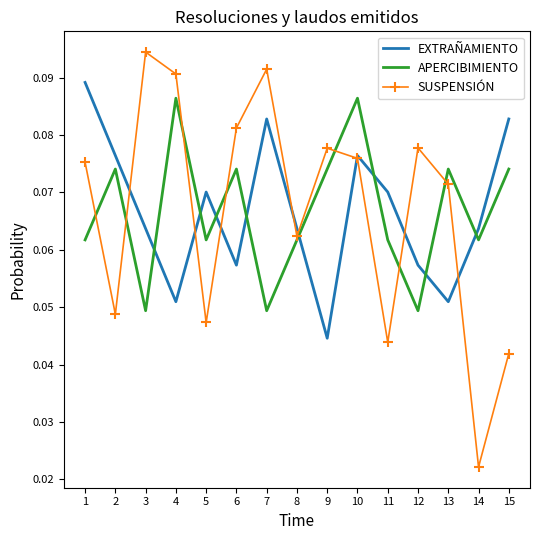

Between which two adjacent categories do EXTRAÑAMIENTO and APERCIBIMIENTO first intersect?

3 and 4